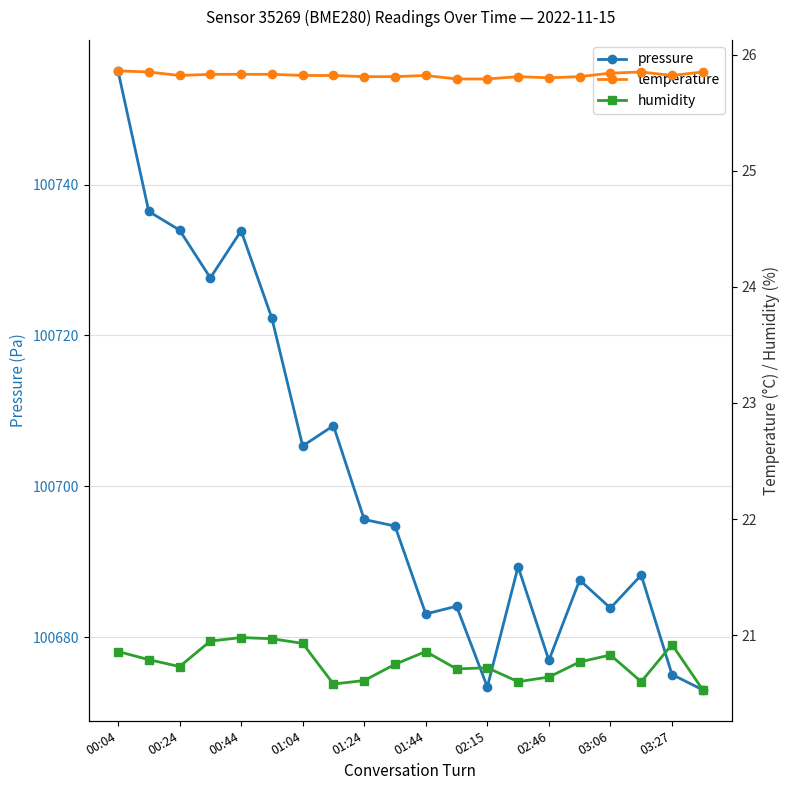

What is the maximum value shown in the chart?

100755.1